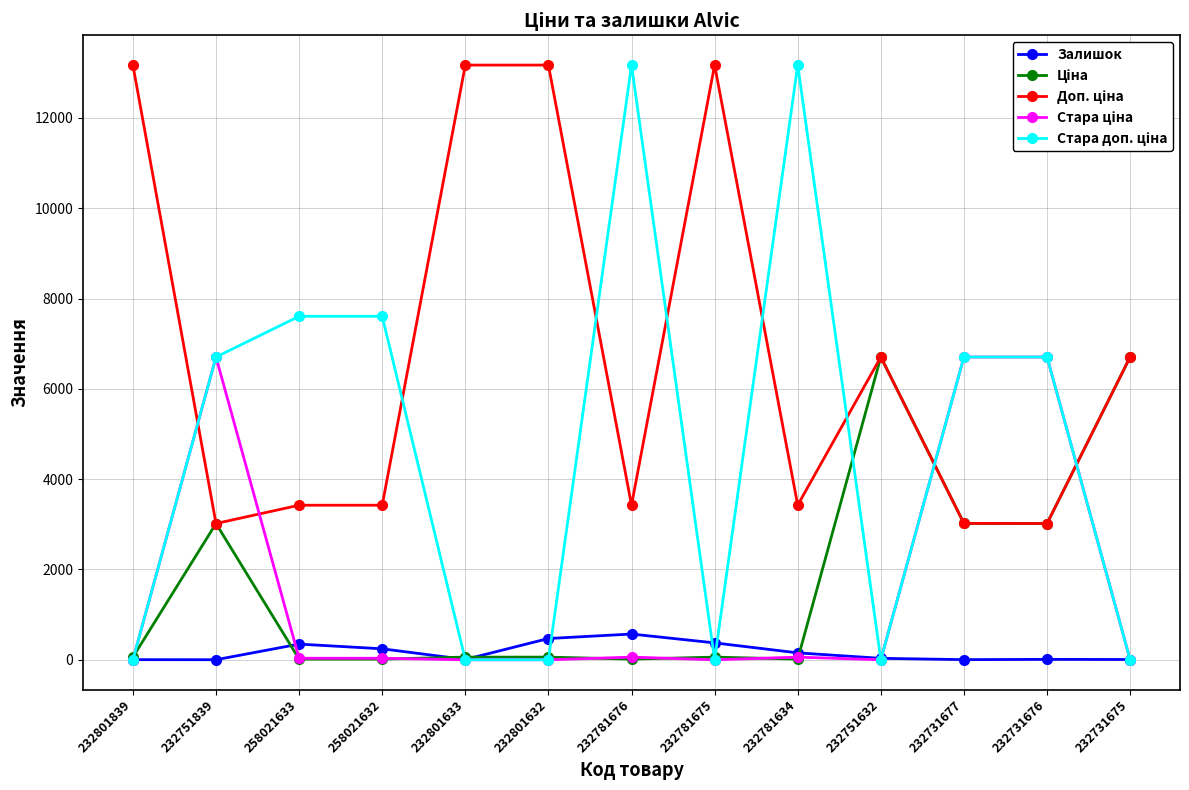

What is the spread (max minus min) of values at 232731677?

6702.7